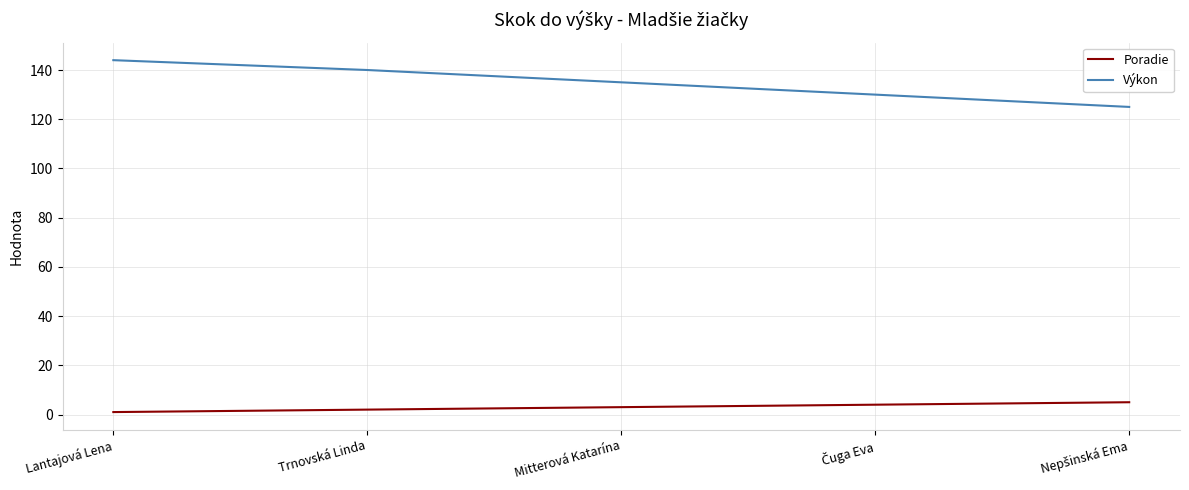

Which series has the largest range (max minus min)?

Výkon